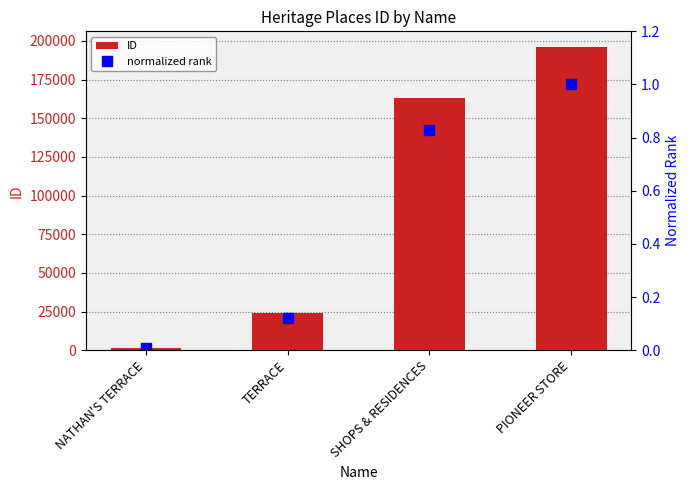

What is the sum of the ID values at TERRACE and SHOPS & RESIDENCES?

187079